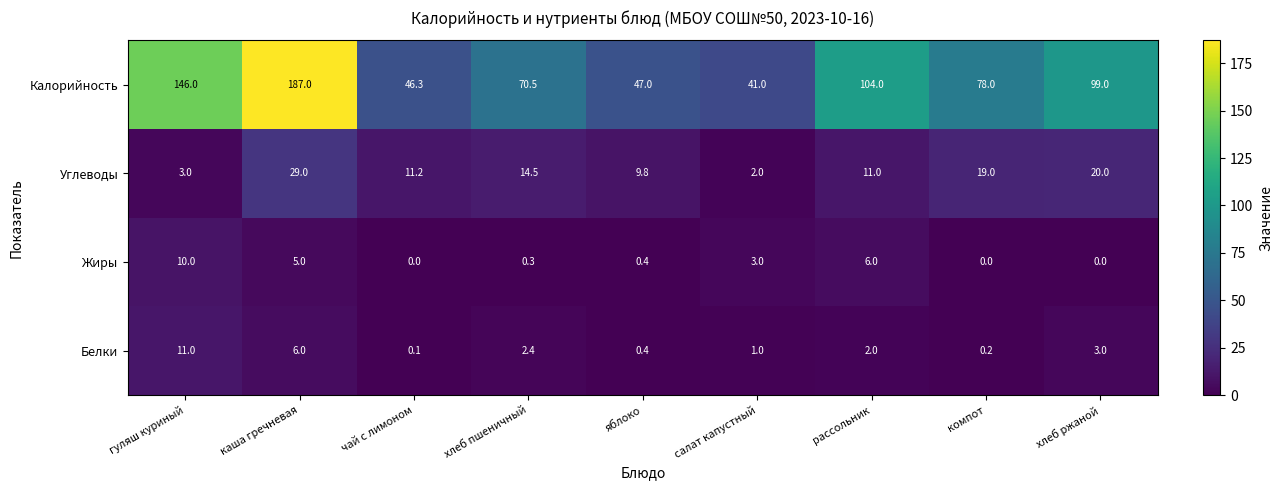

At which label does Калорийность reach its peak?

каша гречневая